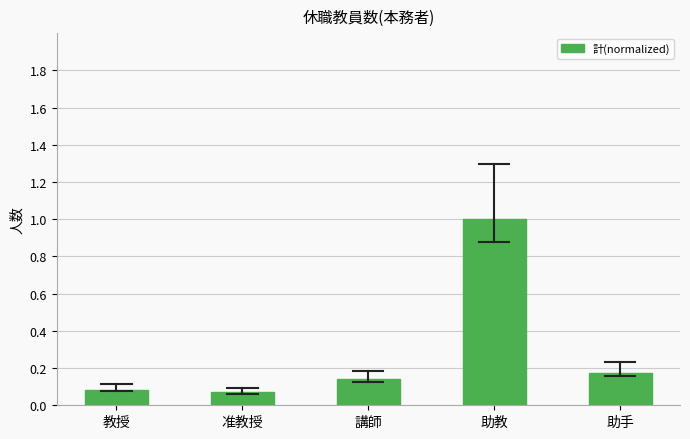

True or false: the data shows 1.0 at 助教.

True